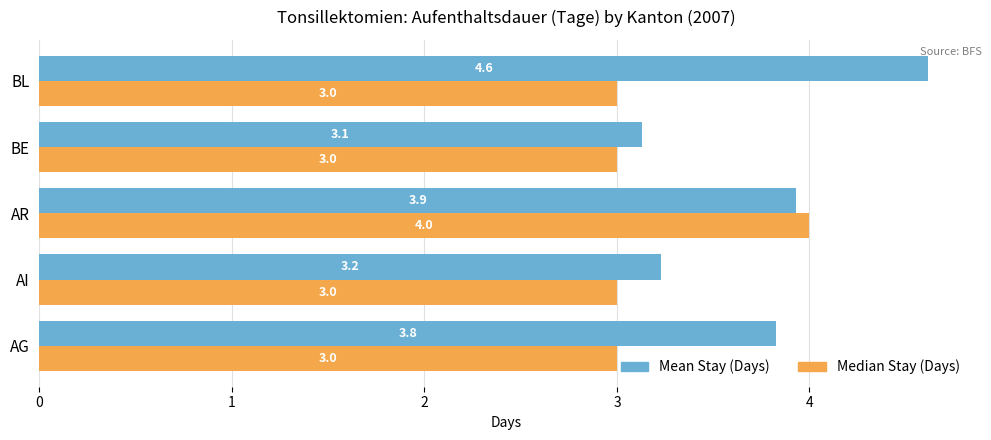

What is the highest value of the Mean Stay (Days) series?

4.6